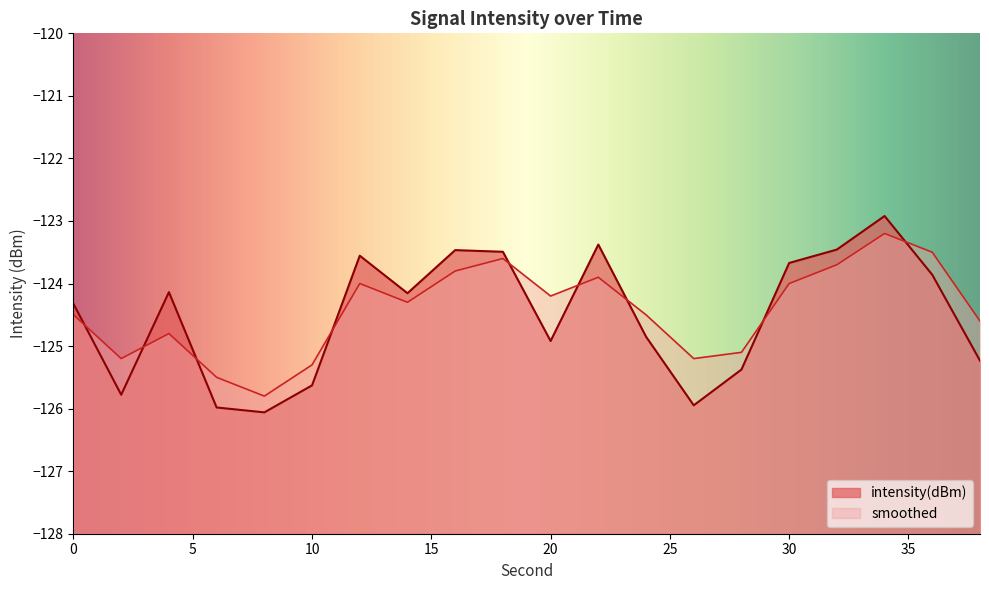

The value of smoothed at 20 is -124.2. True or false?

True